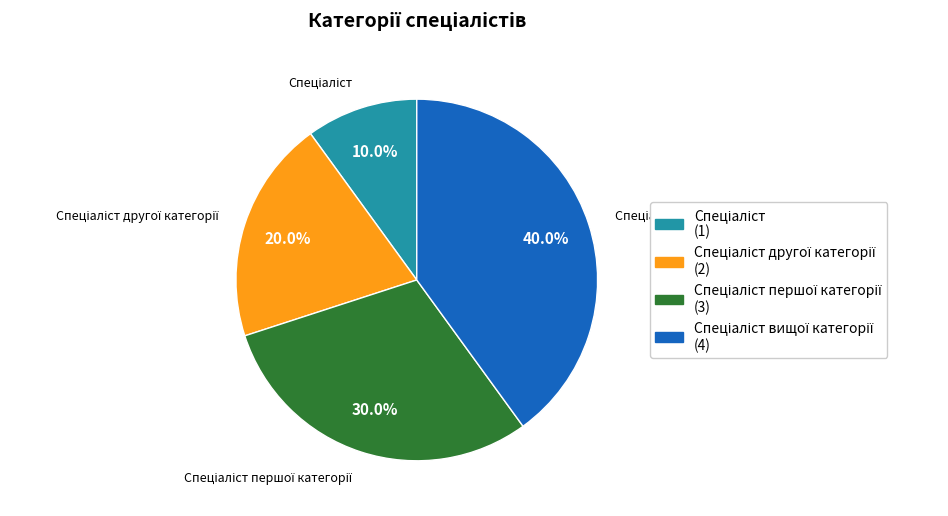

Is there any slice that represents more than half of the pie?

No